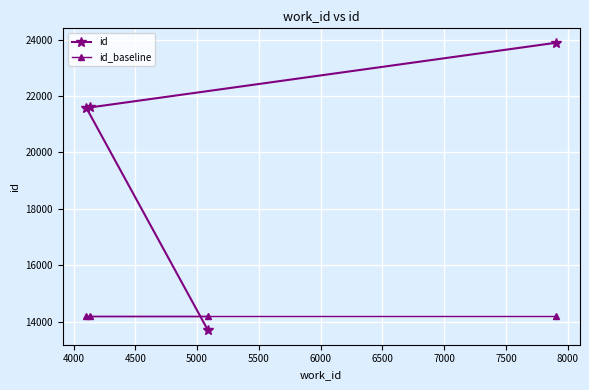

What is the value of the id_baseline point at the 4th from the left?

14197.4